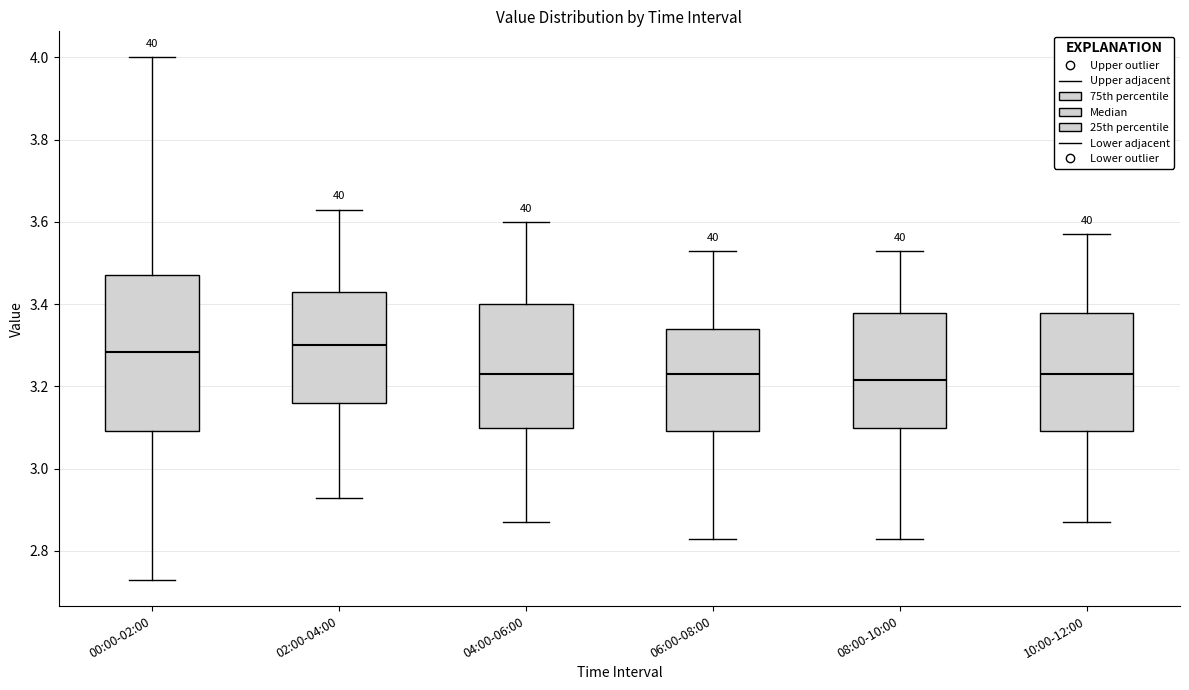

Reading left to right, read every box against the y-axis: the position of its median line, the range the box covers, and the ends of its whiskers. The values are not printed on the chart, so give them approximately, as read against the axis.

00:00-02:00: median 3.28, box 3.10 to 3.48, whiskers 2.74 to 4.00
02:00-04:00: median 3.30, box 3.16 to 3.44, whiskers 2.94 to 3.64
04:00-06:00: median 3.24, box 3.10 to 3.40, whiskers 2.88 to 3.60
06:00-08:00: median 3.24, box 3.10 to 3.34, whiskers 2.84 to 3.54
08:00-10:00: median 3.22, box 3.10 to 3.38, whiskers 2.84 to 3.54
10:00-12:00: median 3.24, box 3.10 to 3.38, whiskers 2.88 to 3.58